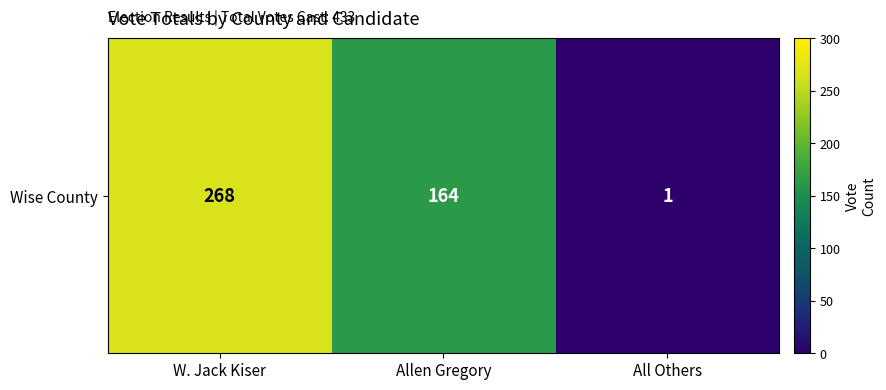

Where does the data first go above 164?

W. Jack Kiser